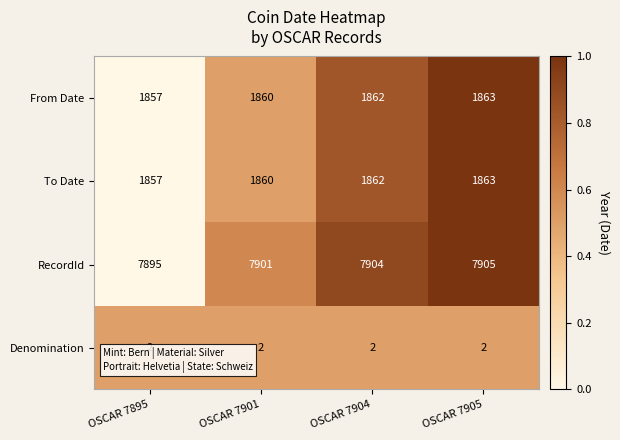

Rank the categories by To Date value from lowest to highest.

OSCAR 7895, OSCAR 7901, OSCAR 7904, OSCAR 7905